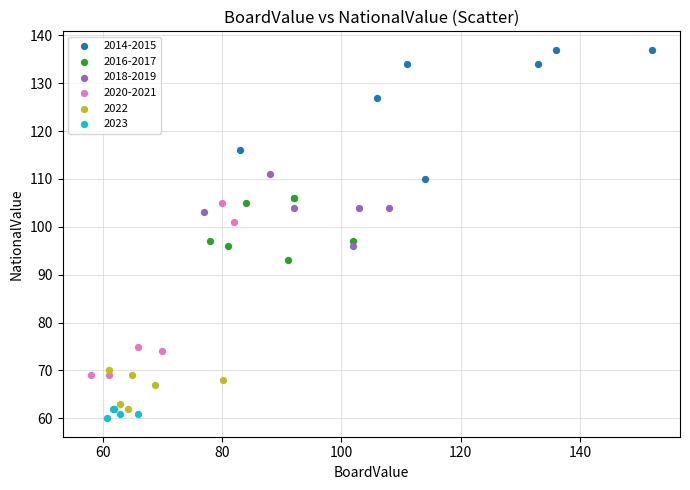

Which series contains the highest Y value?

2014-2015